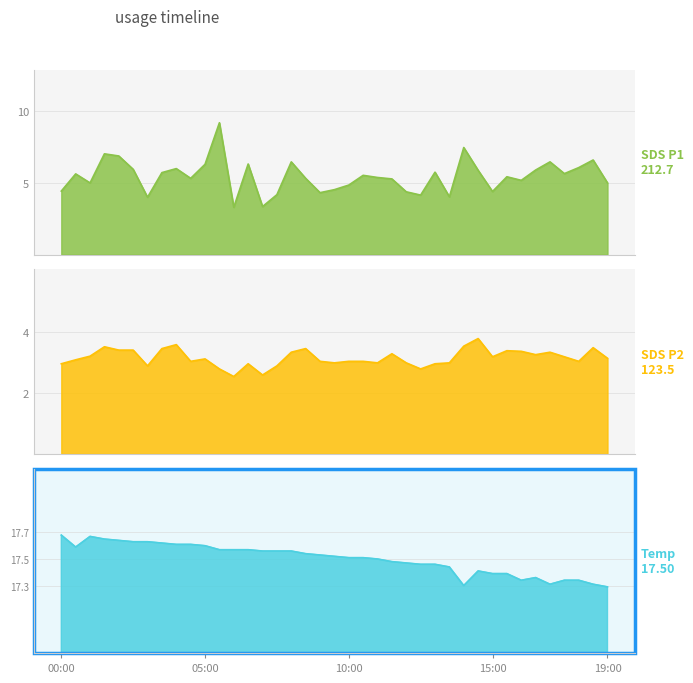

Reading right to left, extract all data points from this chart.

SDS_P1: 5.0	6.6	6.1	5.7	6.5	5.9	5.2	5.4	4.4	5.9	7.5	4.0	5.8	4.2	4.4	5.3	5.4	5.5	4.8	4.5	4.3	5.3	6.5	4.2	3.4	6.3	3.3	9.2	6.3	5.3	6.0	5.7	4.0	6.0	6.9	7.0	5.0	5.6	4.4
SDS_P2: 3.1	3.5	3.0	3.2	3.4	3.3	3.4	3.4	3.2	3.8	3.5	3.0	3.0	2.8	3.0	3.3	3.0	3.0	3.0	3.0	3.0	3.5	3.4	2.9	2.6	3.0	2.5	2.8	3.1	3.0	3.6	3.5	2.9	3.4	3.4	3.5	3.2	3.1	3.0
BME280_temperature: 17.3	17.3	17.3	17.3	17.3	17.4	17.3	17.4	17.4	17.4	17.3	17.4	17.5	17.5	17.5	17.5	17.5	17.5	17.5	17.5	17.5	17.5	17.6	17.6	17.6	17.6	17.6	17.6	17.6	17.6	17.6	17.6	17.6	17.6	17.6	17.6	17.7	17.6	17.7